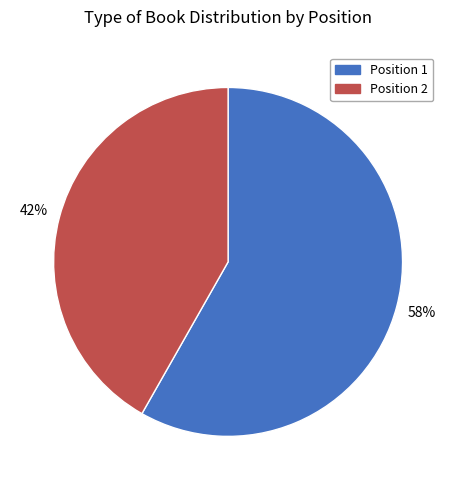

To the nearest percent, what portion does Position 1 represent?

58%